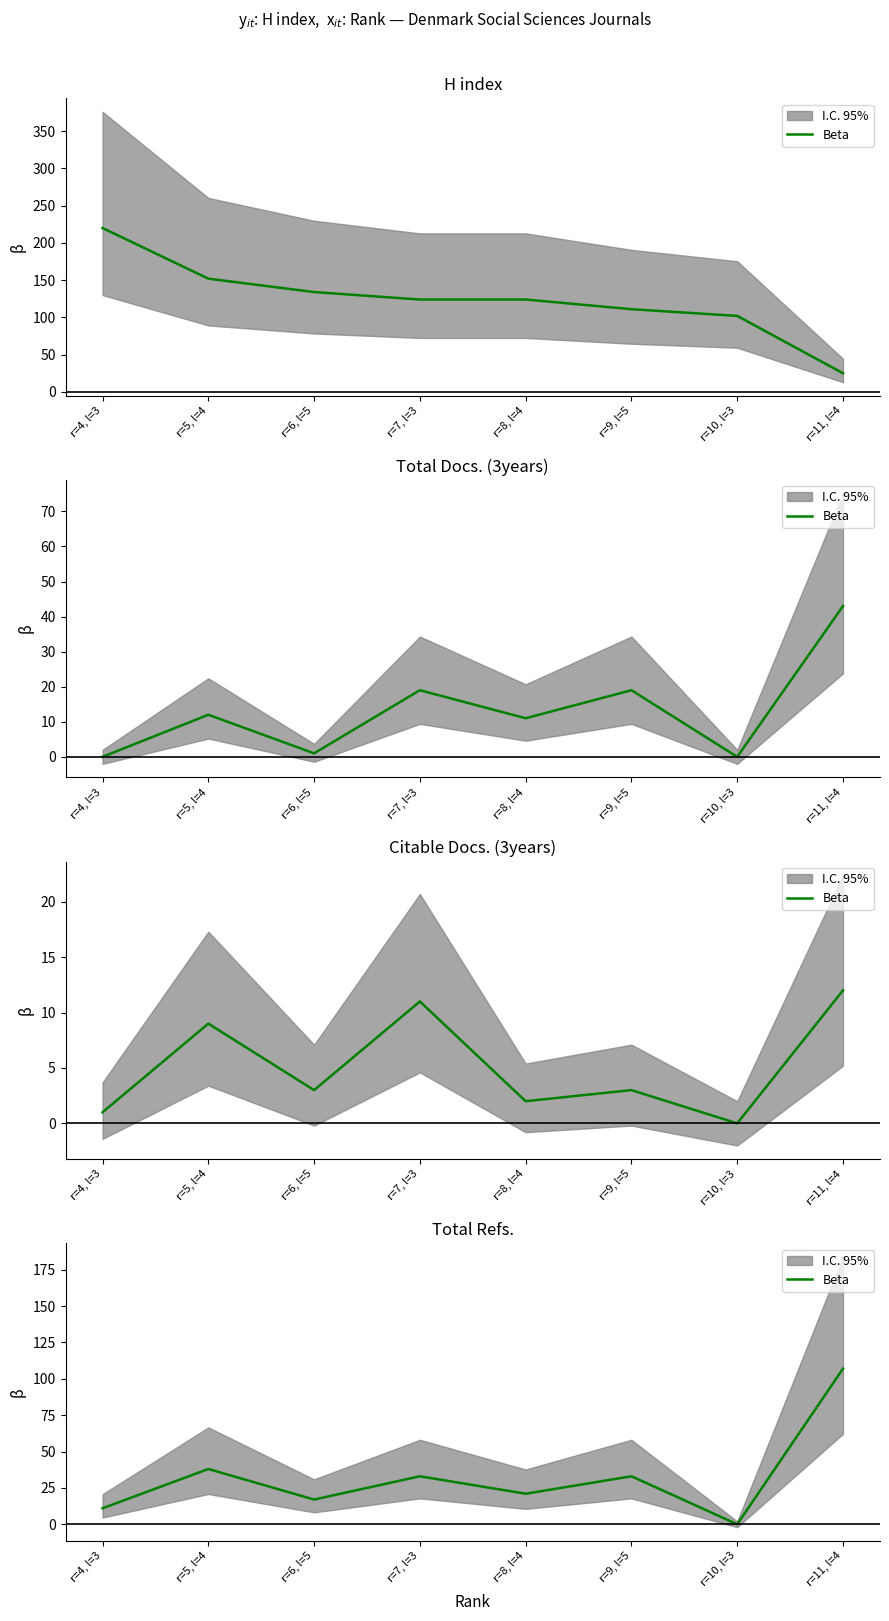

Read the value at r=11, l=4.

107